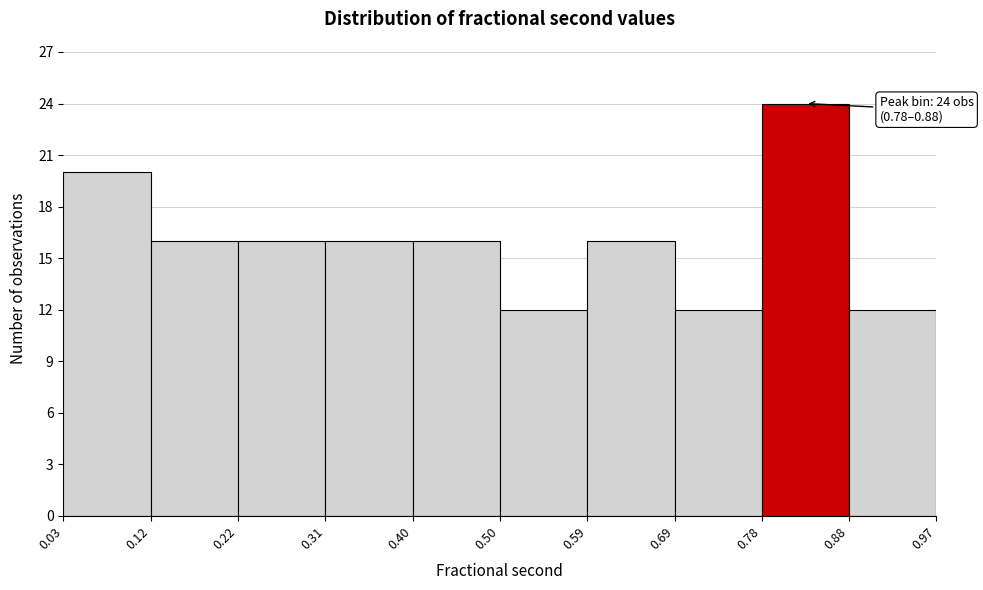

Which range on the x-axis has the tallest bar?

0.78 to 0.88